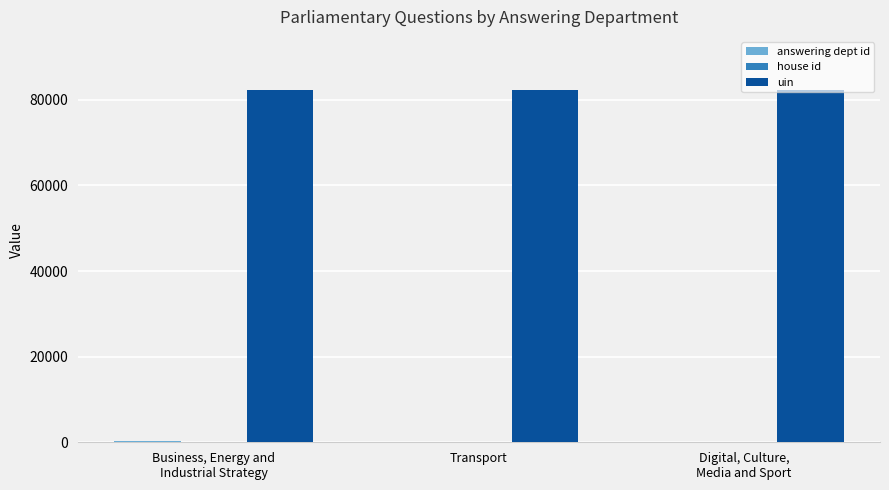

The value of uin at Transport is 82358. True or false?

True